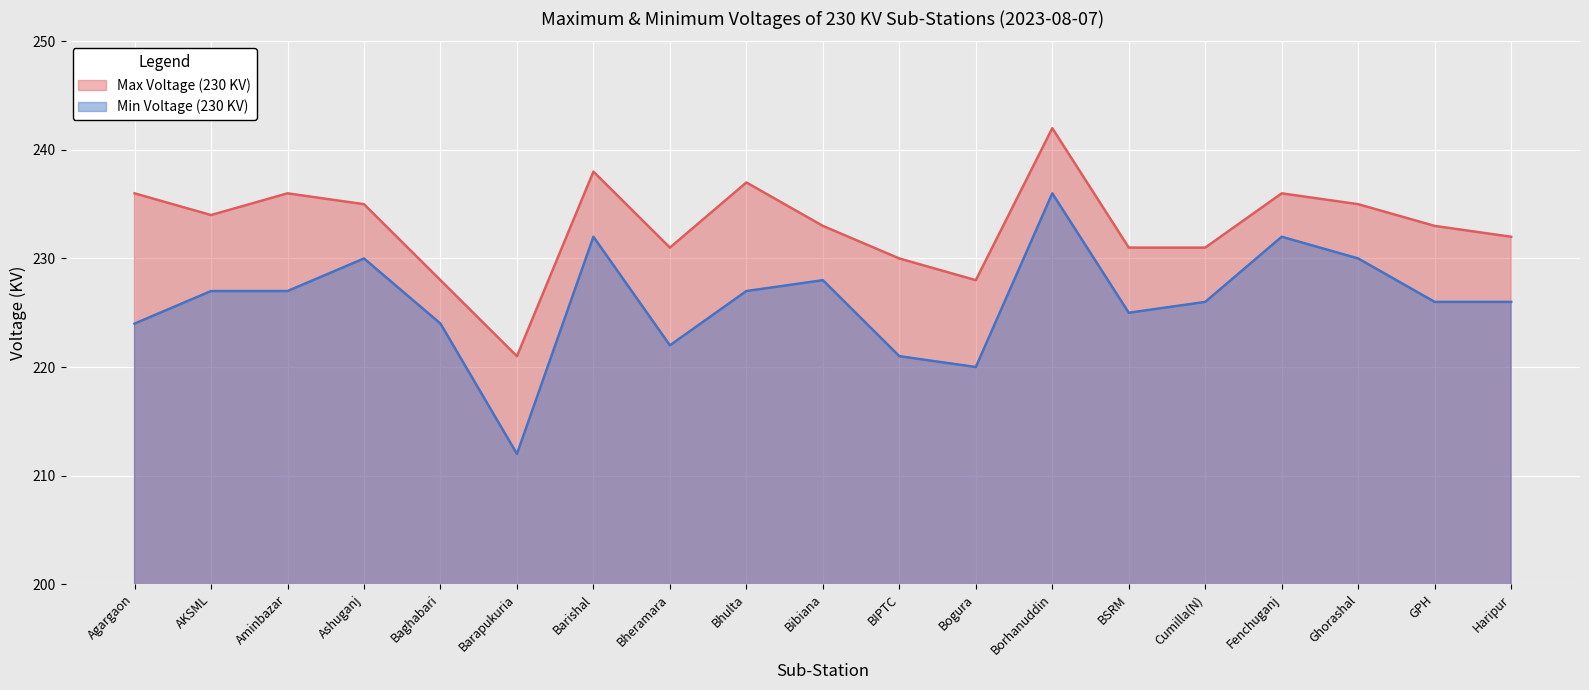

How many lines are shown in the chart?

2